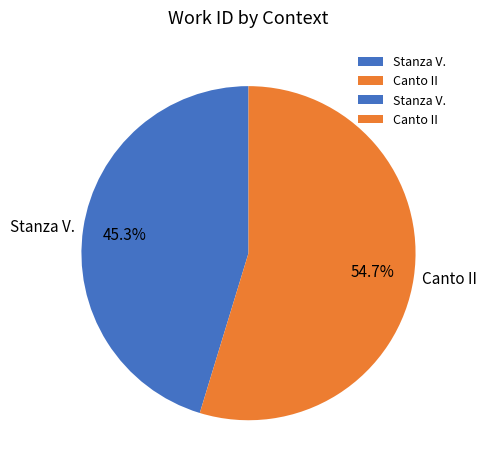

Which category has the biggest portion of the pie?

Canto II